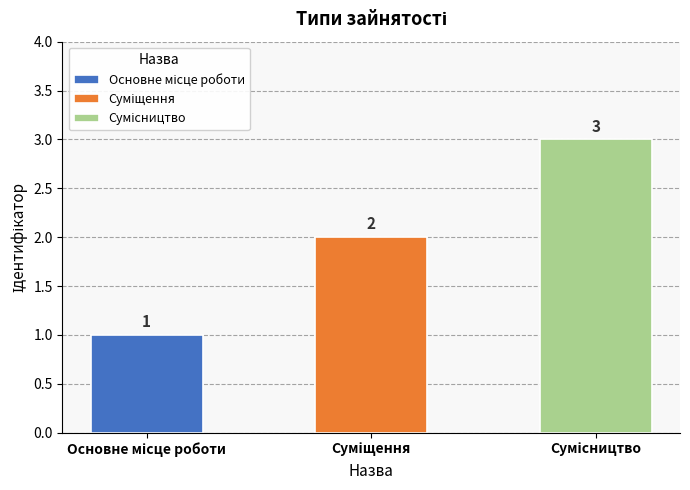

Which has a higher value, Основне місце роботи or Суміщення?

Суміщення